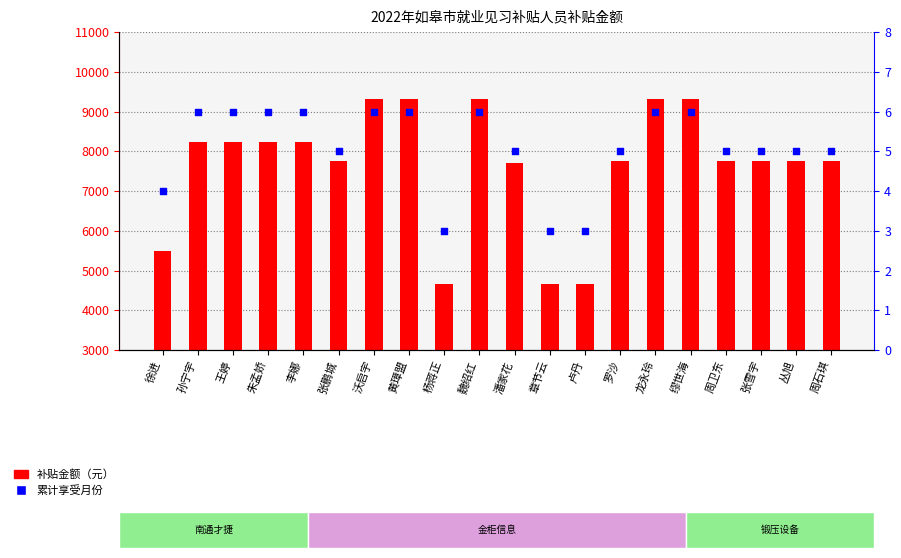

Which series reaches the maximum Y coordinate?

补贴金额（元）